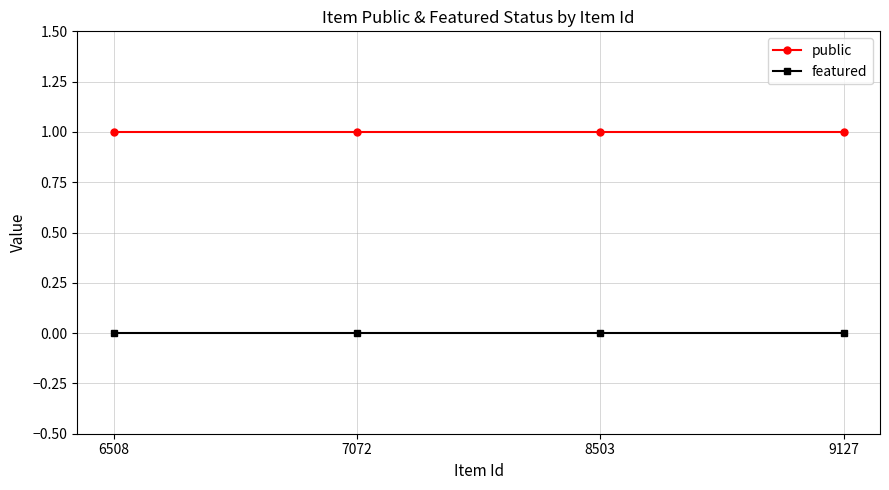

What is the approximate value of public at 8503?

1